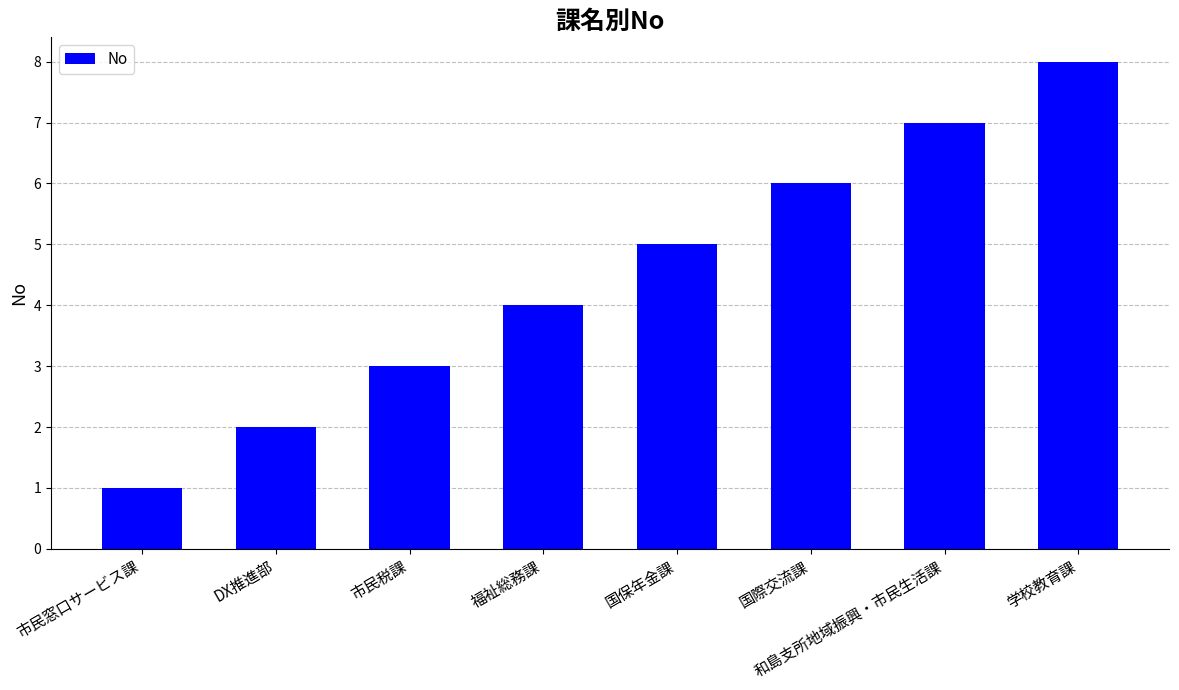

Between 和島支所地域振興・市民生活課 and 国際交流課, which is larger?

和島支所地域振興・市民生活課